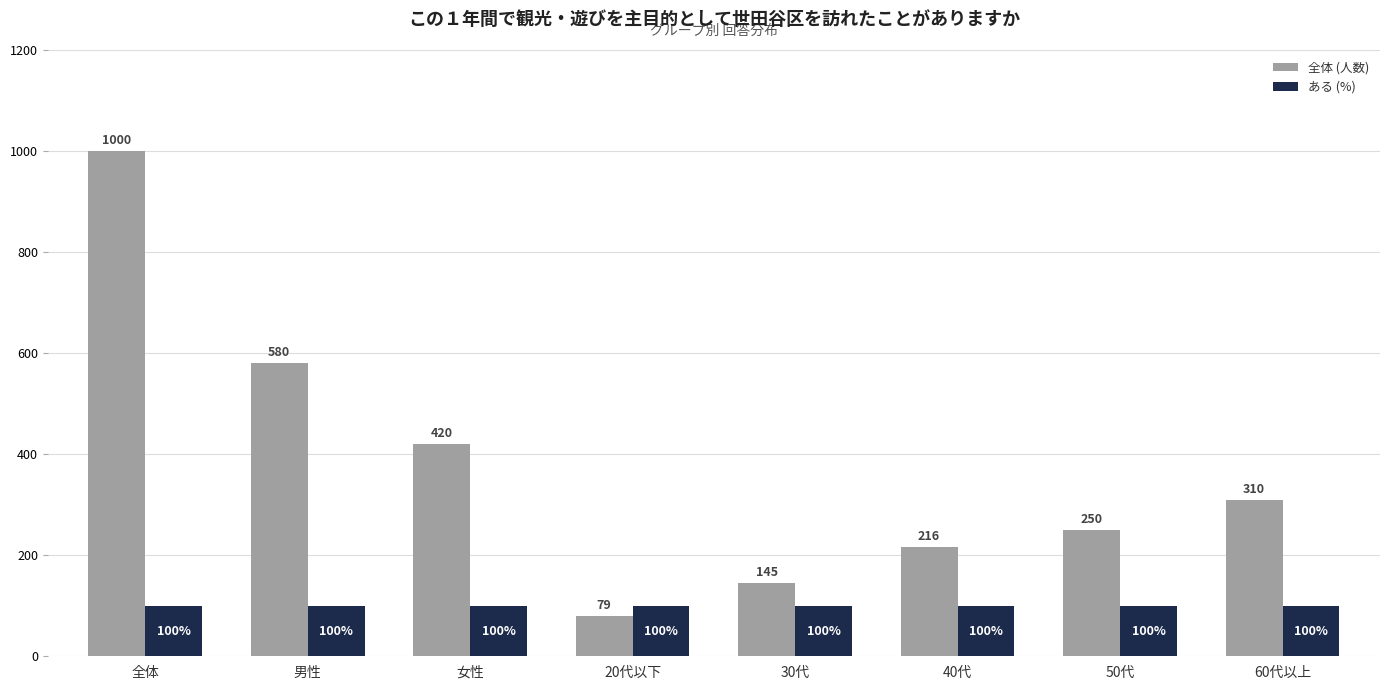

Which series has the widest spread of values?

全体 (人数)